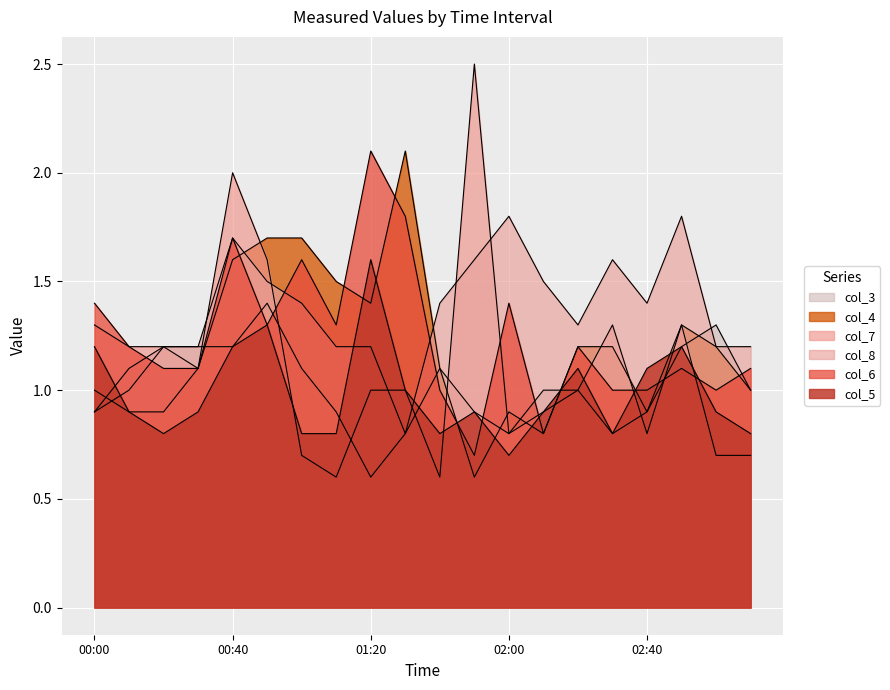

What is the difference between the maximum and second lowest values in the col_7 series?

1.9